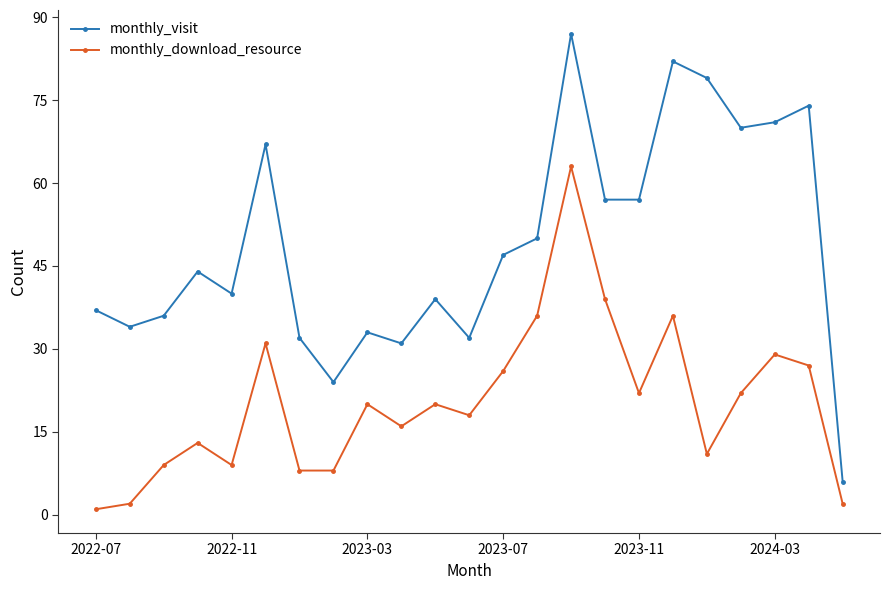

Rank the series by their maximum value, from highest to lowest.

monthly_visit, monthly_download_resource